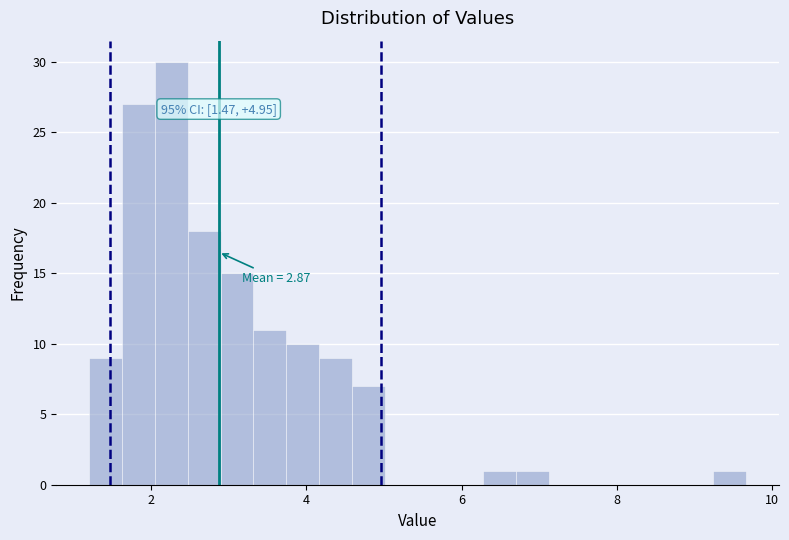

Read against the x-axis, roughly where is the centre of the tallest bar?

2.2